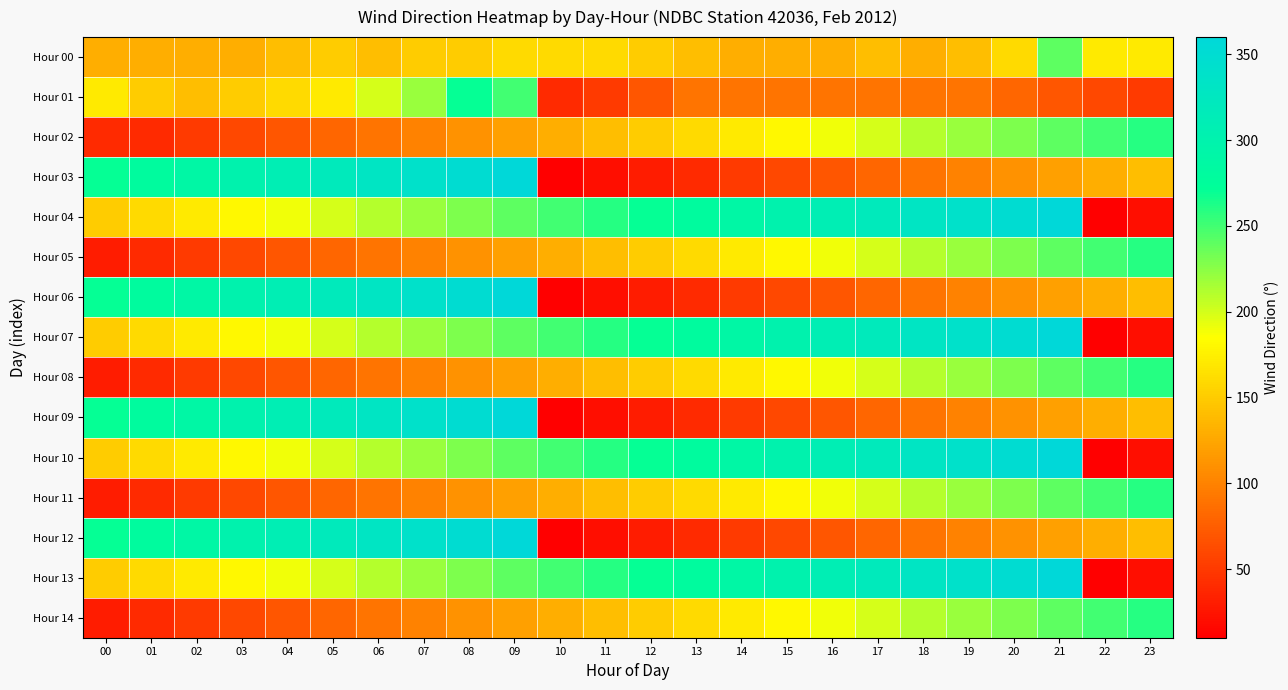

What is the greatest value displayed?

360